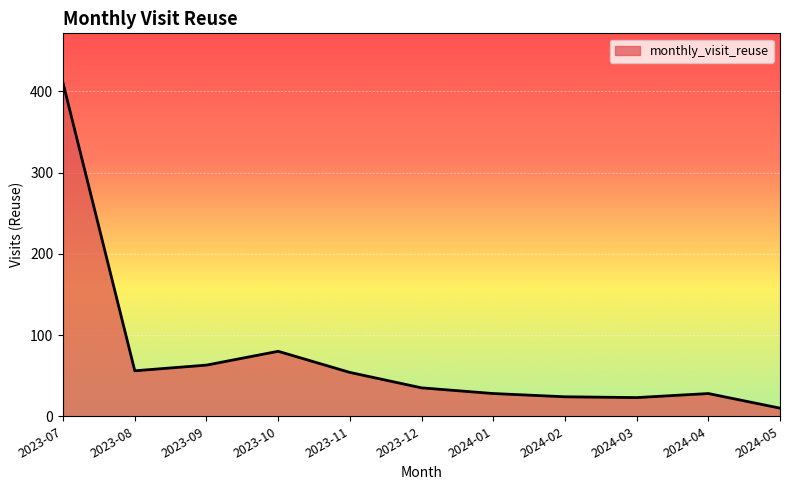

True or false: the data shows 56 at 2023-08.

True